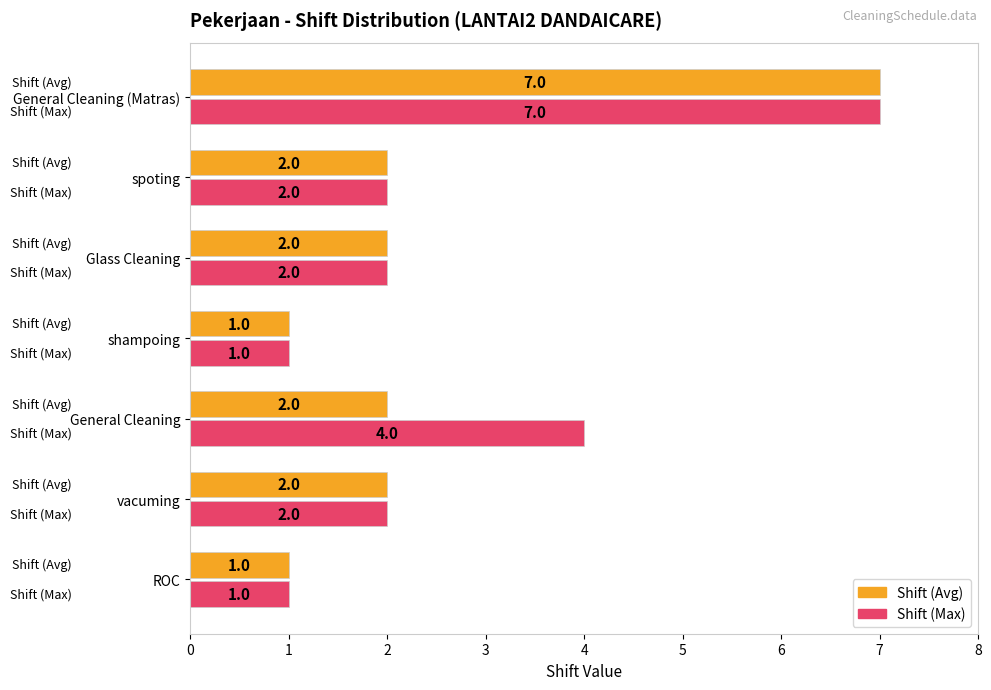

What is the greatest value displayed?

7